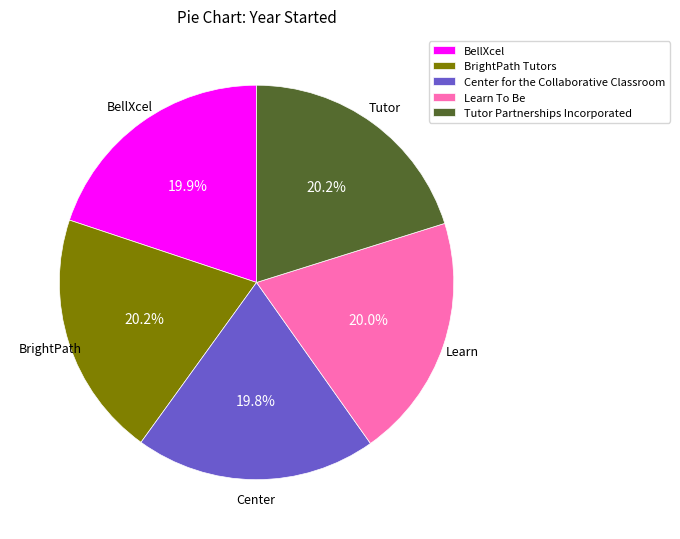

How much of the chart is everything except BellXcel?

80.1%